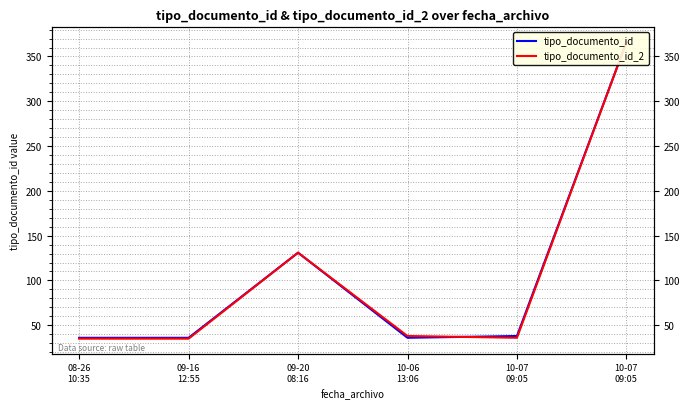

What is the average value of the tipo_documento_id series?

107